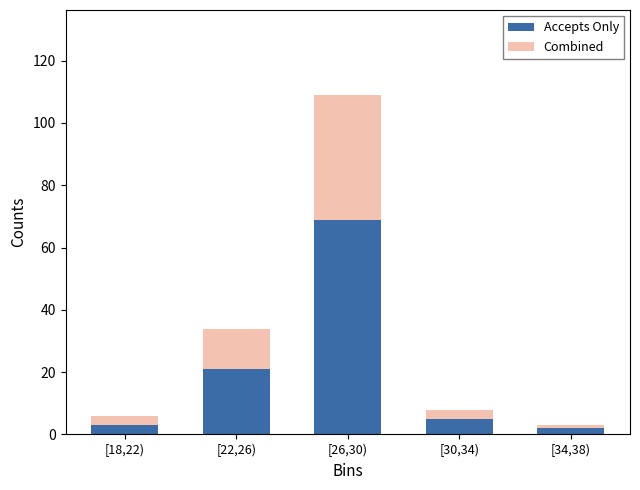

Reading left to right, transcribe the values for Accepts Only.

[18,22)=3	[22,26)=21	[26,30)=69	[30,34)=5	[34,38)=2